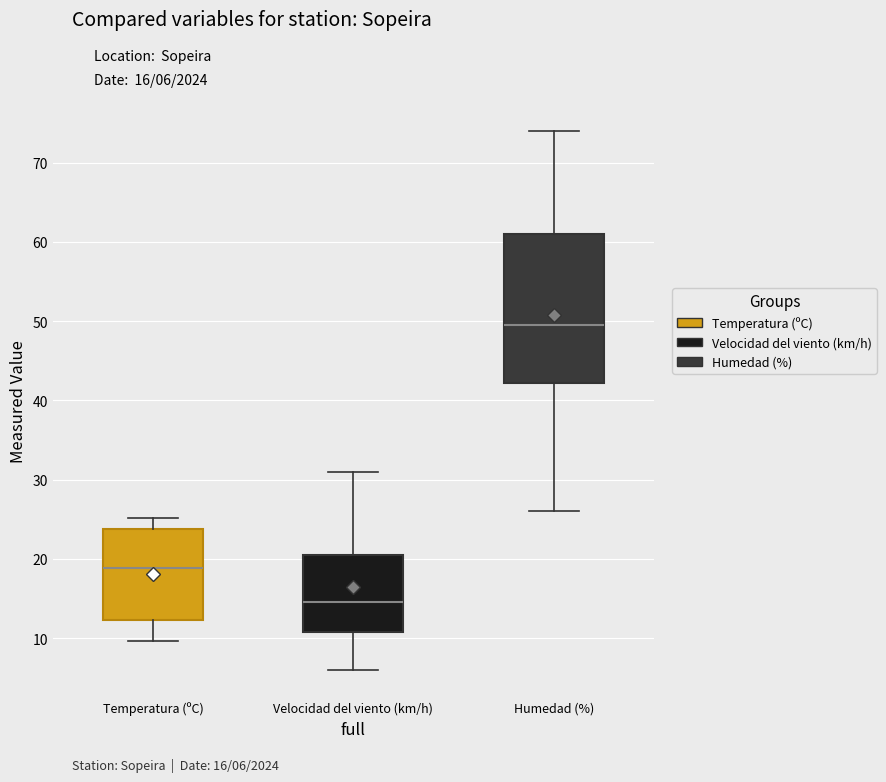

Reading left to right, read every box against the y-axis: the position of its median line, the range the box covers, and the ends of its whiskers. The values are not printed on the chart, so give them approximately, as read against the axis.

Temperatura (ºC): median 19, box 12 to 24, whiskers 10 to 25
Velocidad del viento (km/h): median 15, box 11 to 21, whiskers 6 to 31
Humedad (%): median 50, box 42 to 61, whiskers 26 to 74